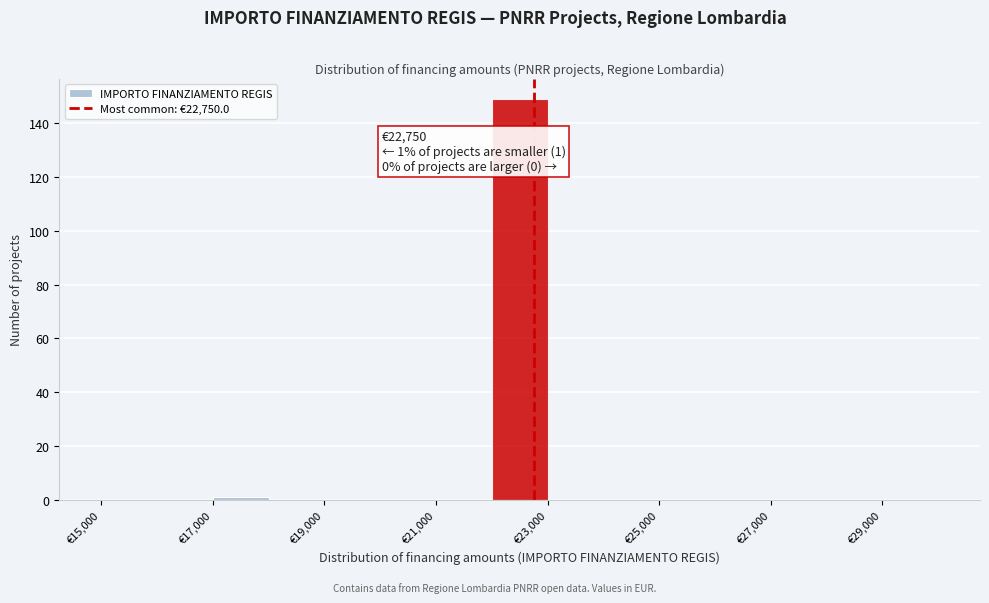

Over which range of the x-axis is the bar tallest?

22000 to 23000